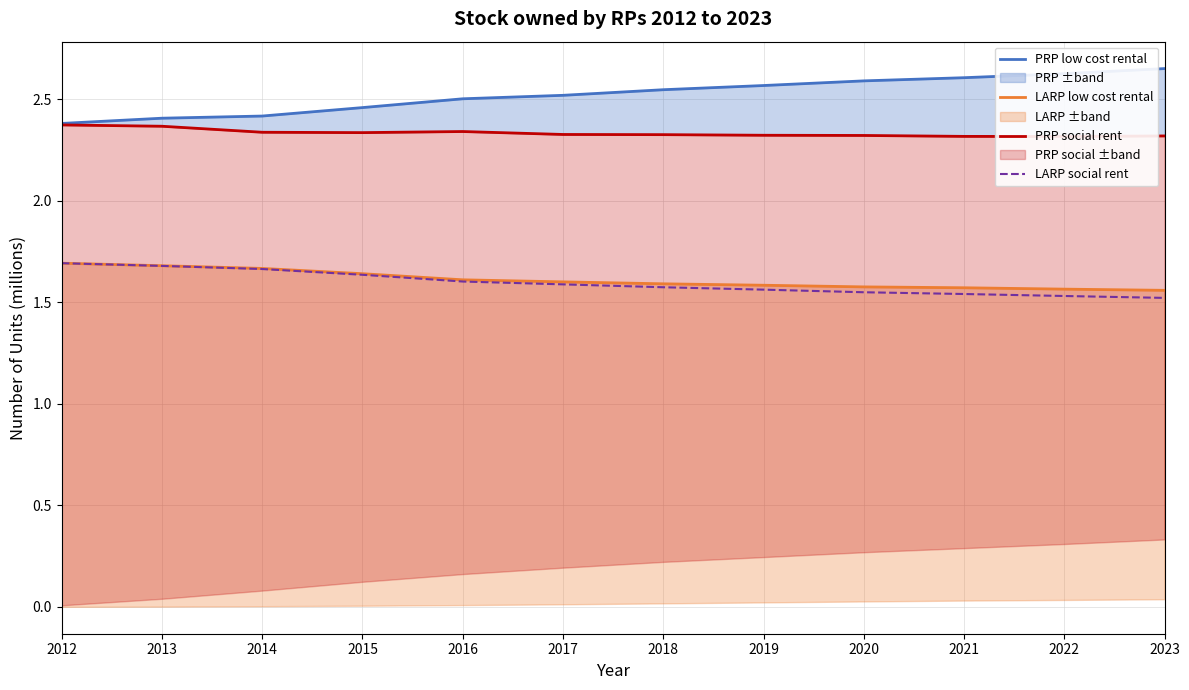

What is the difference between the PRP low cost rental values at 2011 and 2021?

0.2